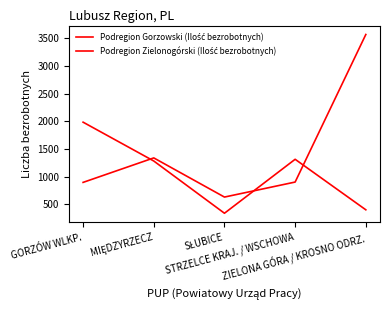

Which category has the highest value in the Podregion Zielonogórski (Ilość bezrobotnych) series?

ZIELONA GÓRA / KROSNO ODRZ.